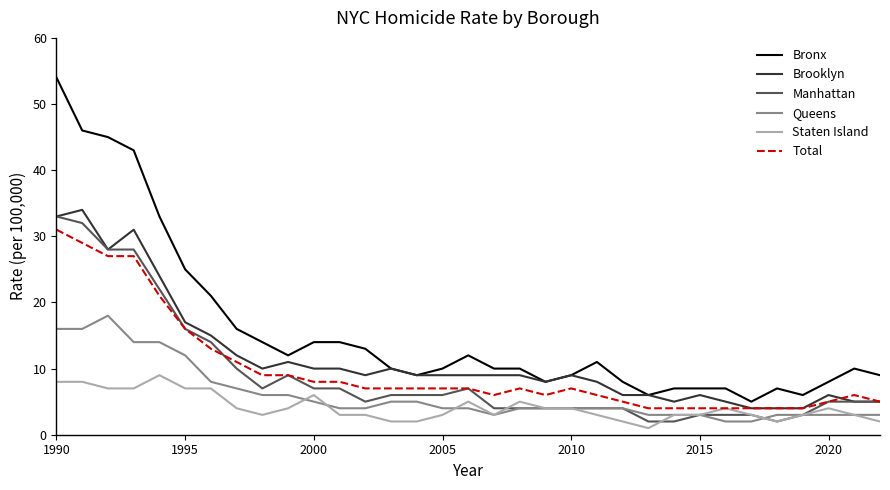

Does the chart display data point markers on the line(s)?

No